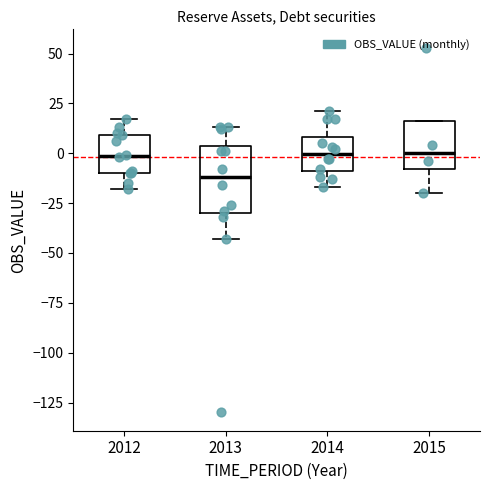

Where is the upper edge of the box at x = 2012 on the y-axis? The values are not printed on the chart, so give them approximately, as read against the axis.

10